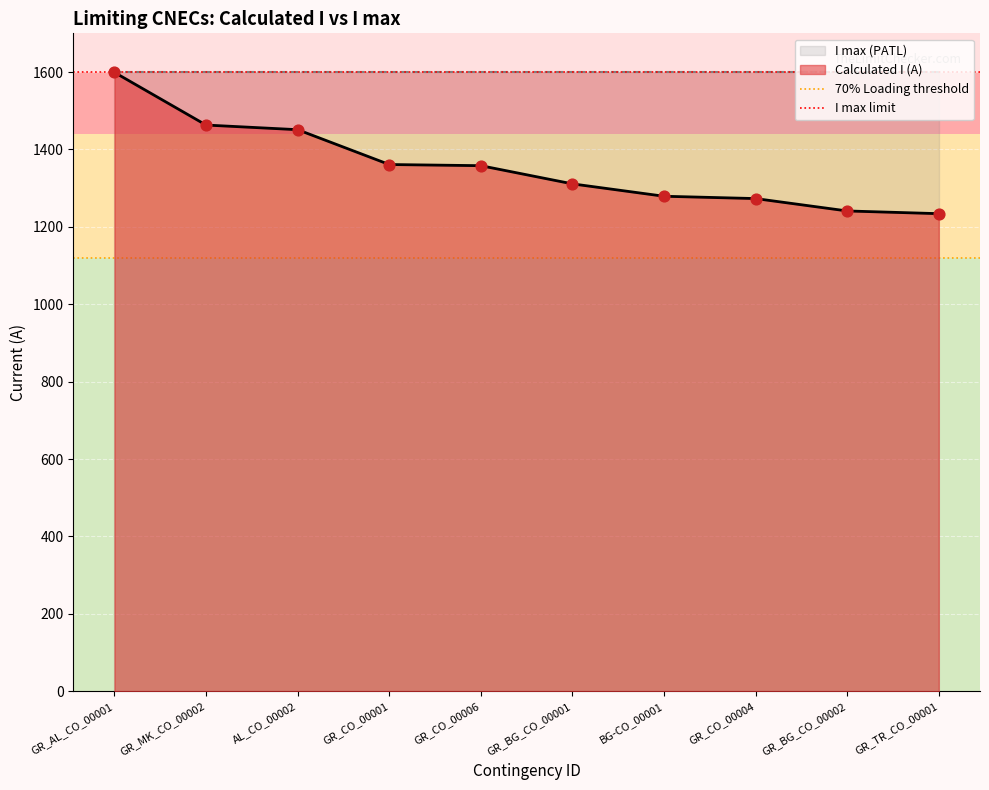

What is the lowest value of the Calculated I (A) series?

1234